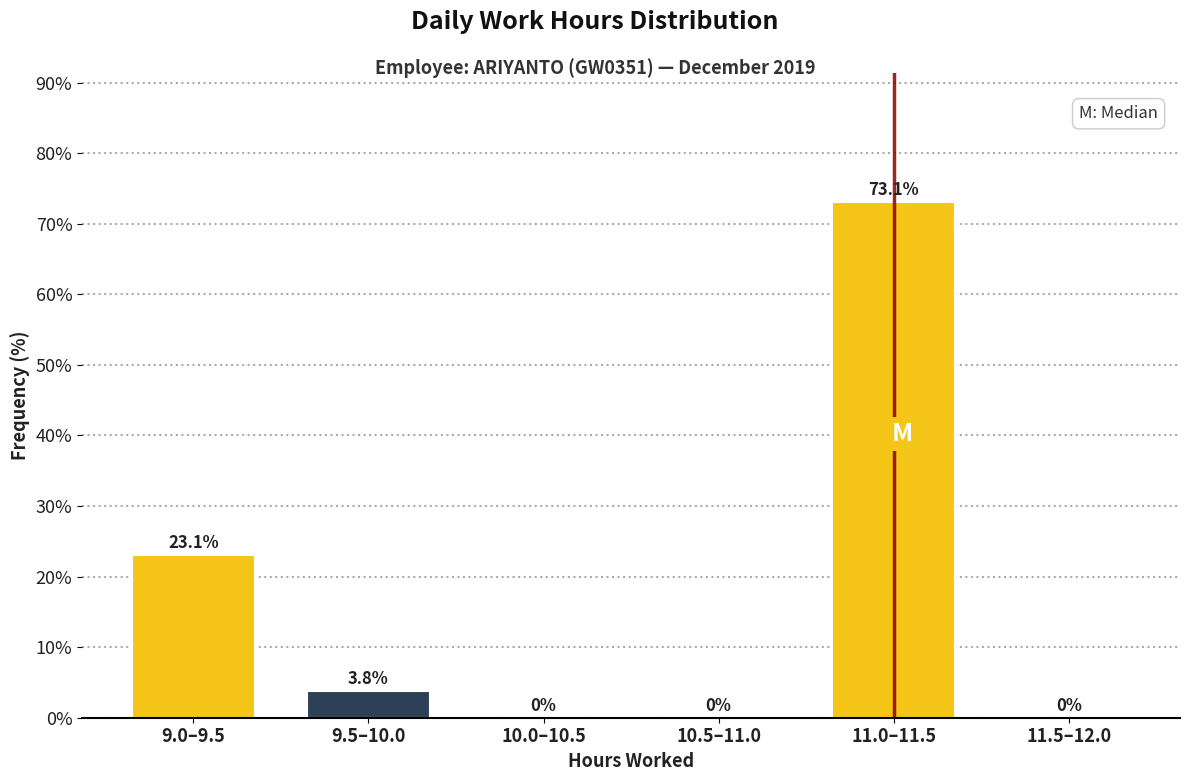

Reading left to right, extract all data points from this chart.

9.0–9.5=23.1	9.5–10.0=3.8	10.0–10.5=0.0	10.5–11.0=0.0	11.0–11.5=73.1	11.5–12.0=0.0